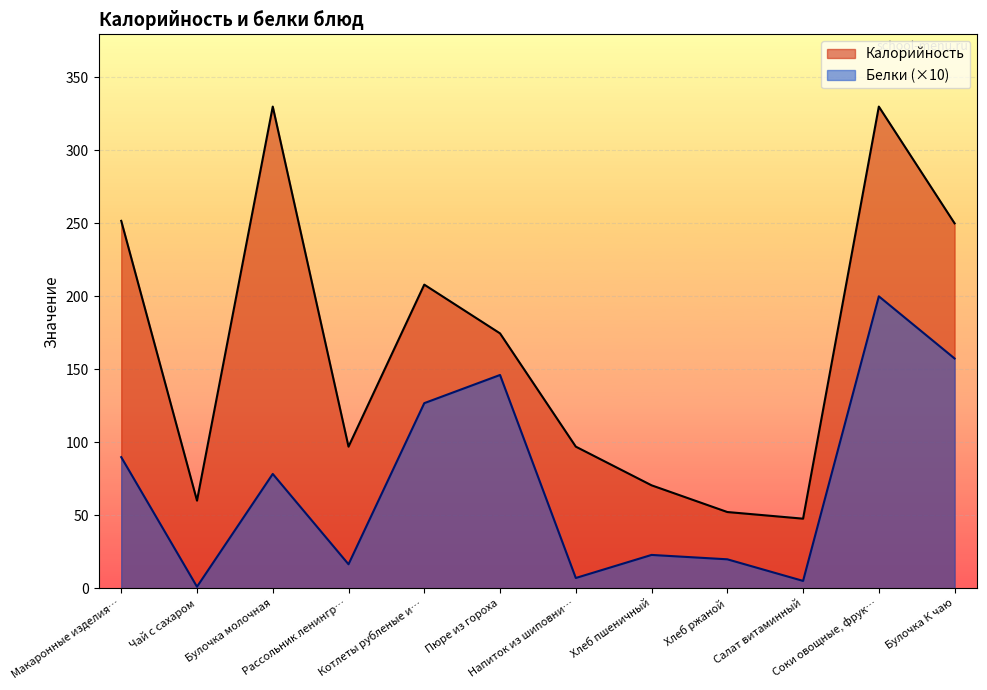

Does the chart display data point markers on the line(s)?

No